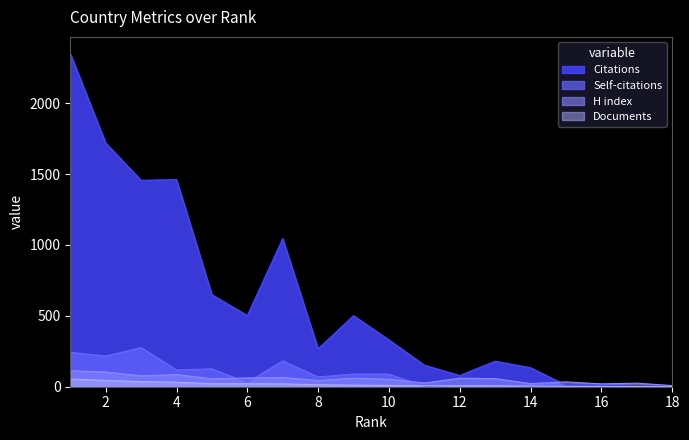

What is the highest value of the Citations series?

2350